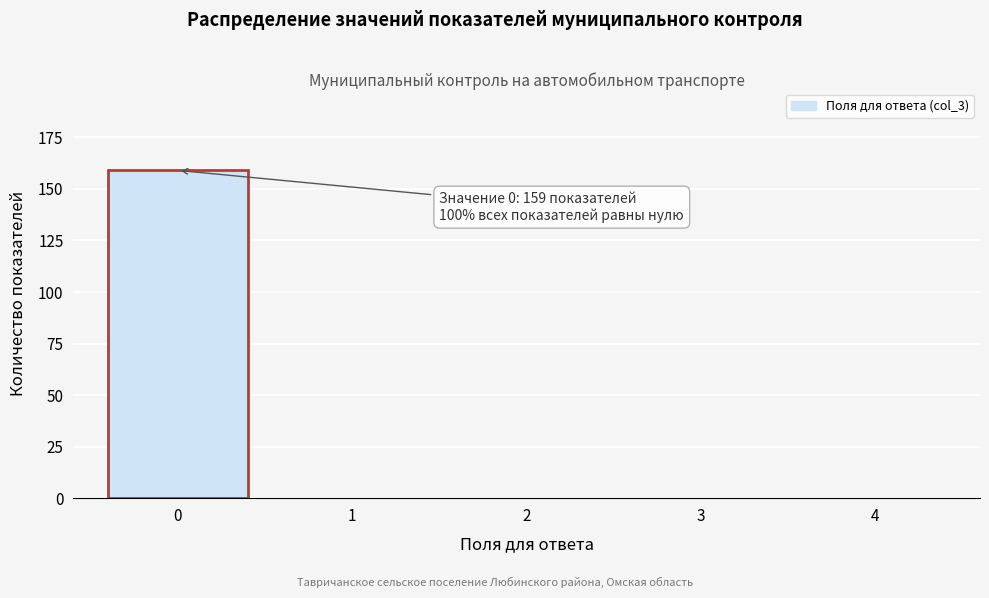

Reading left to right, transcribe all the data shown in this chart.

0=159	1=0	2=0	3=0	4=0